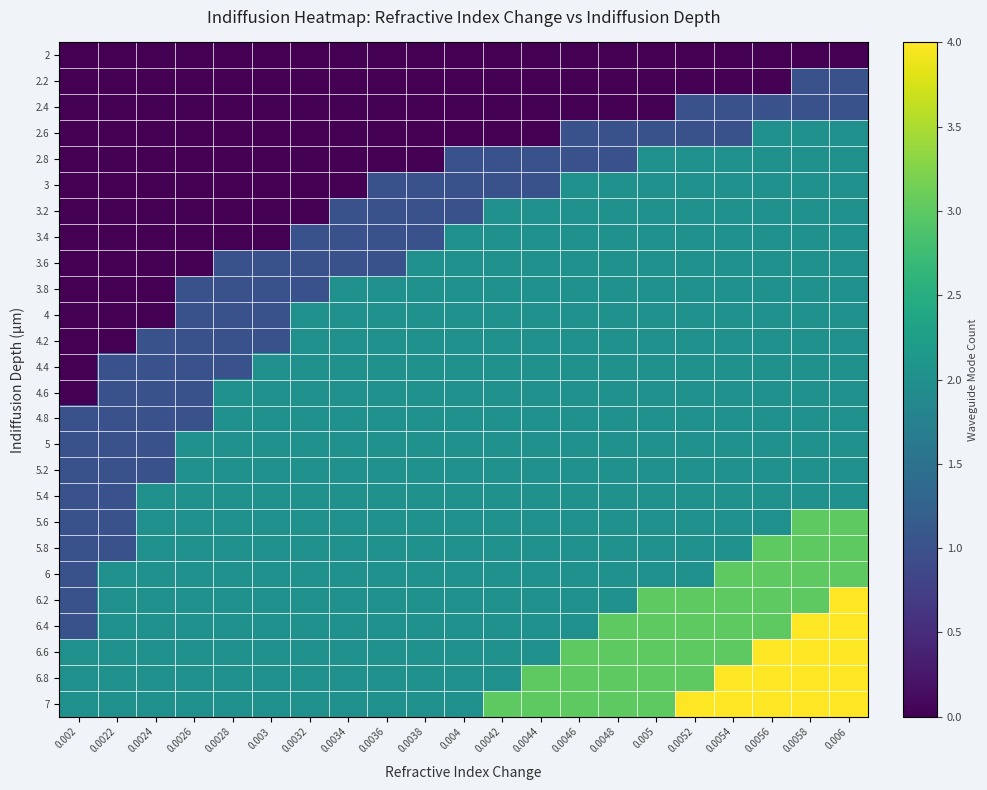

Which has a higher value, 0.0034 or 0.0058?

0.0034